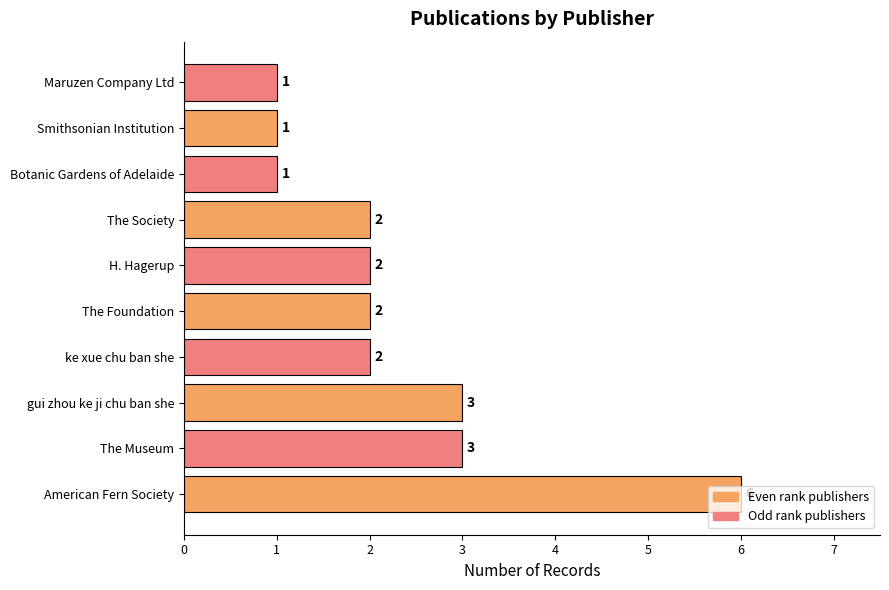

How many values are between 1 and 3?

9